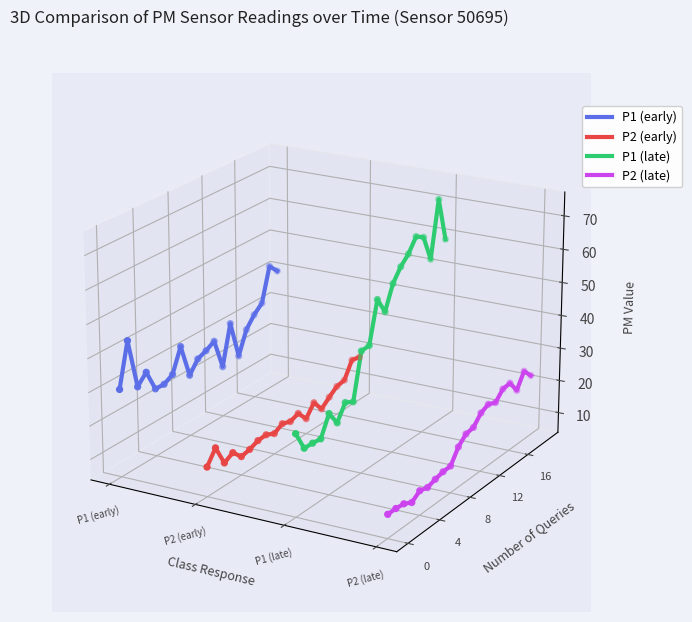

Is the value of P1 (late) at 8 greater than the value of P2 (late) at 10?

Yes